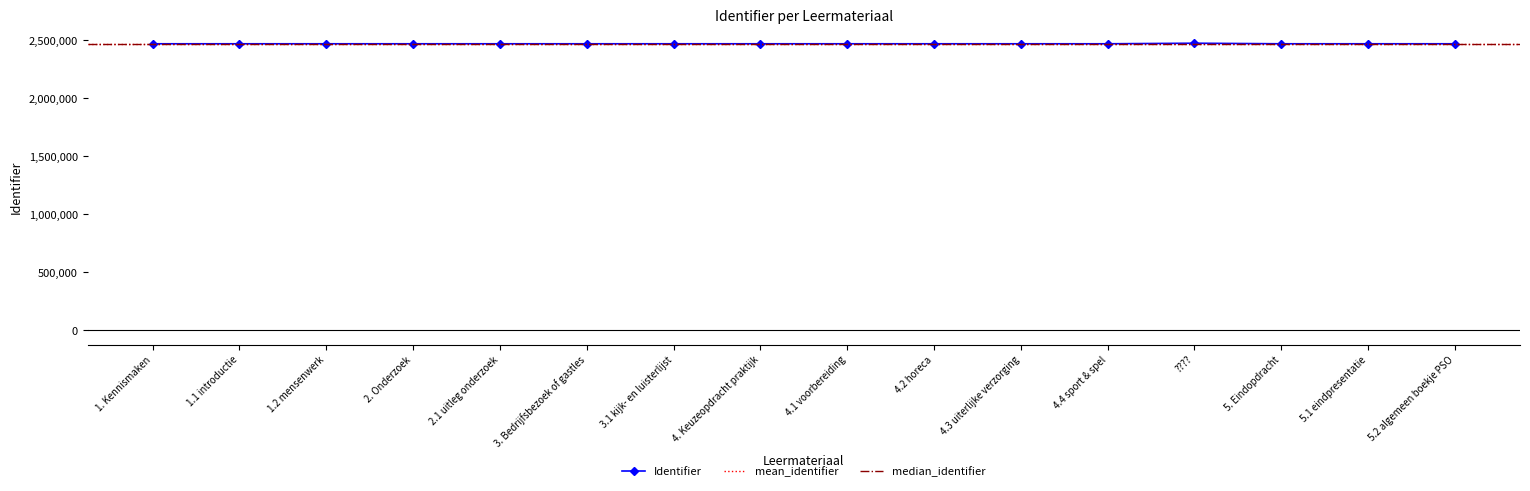

Reading left to right, list all the values displayed in this chart.

1. Kennismaken=2469101	1.1 introductie=2469107	1.2 mensenwerk=2469108	2. Onderzoek=2469102	2.1 uitleg onderzoek=2469109	3. Bedrijfsbezoek of gastles=2469103	3.1 kijk- en luisterlijst=2469111	4. Keuzeopdracht praktijk=2469104	4.1 voorbereiding=2469113	4.2 horeca=2469114	4.3 uiterlijke verzorging=2469115	4.4 sport & spel=2469116	????=2473963	5. Eindopdracht=2469106	5.1 eindpresentatie=2469118	5.2 algemeen boekje PSO=2469110